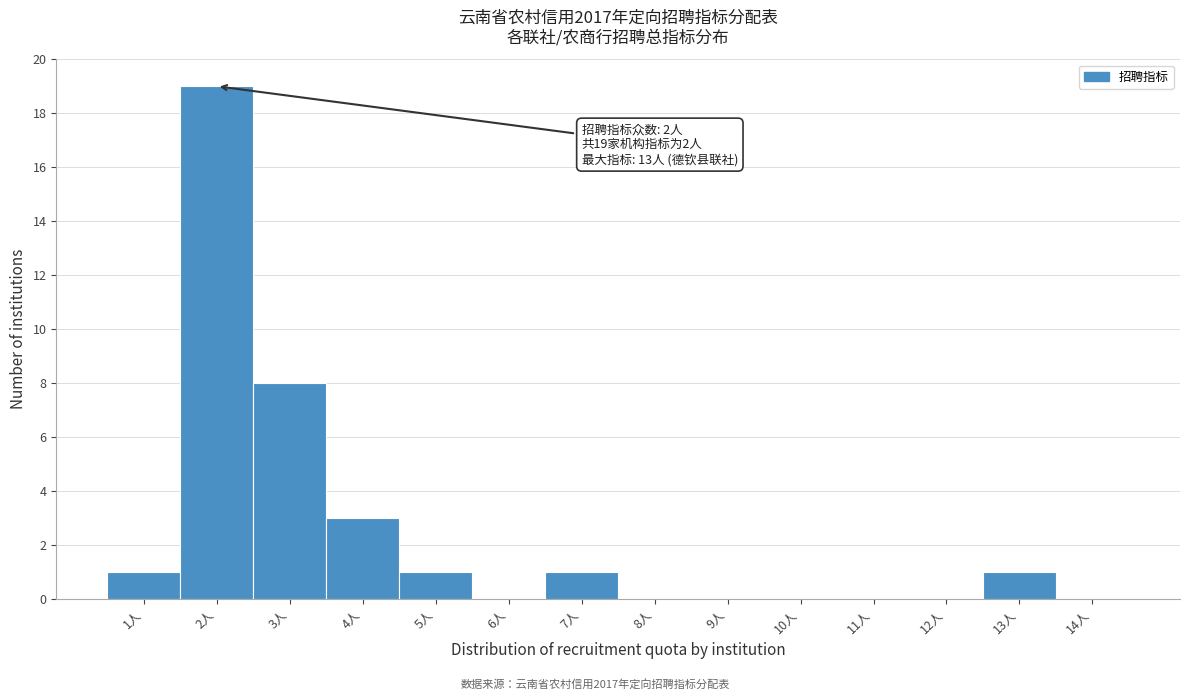

Over which range of the x-axis is the bar tallest?

1.5 to 2.5